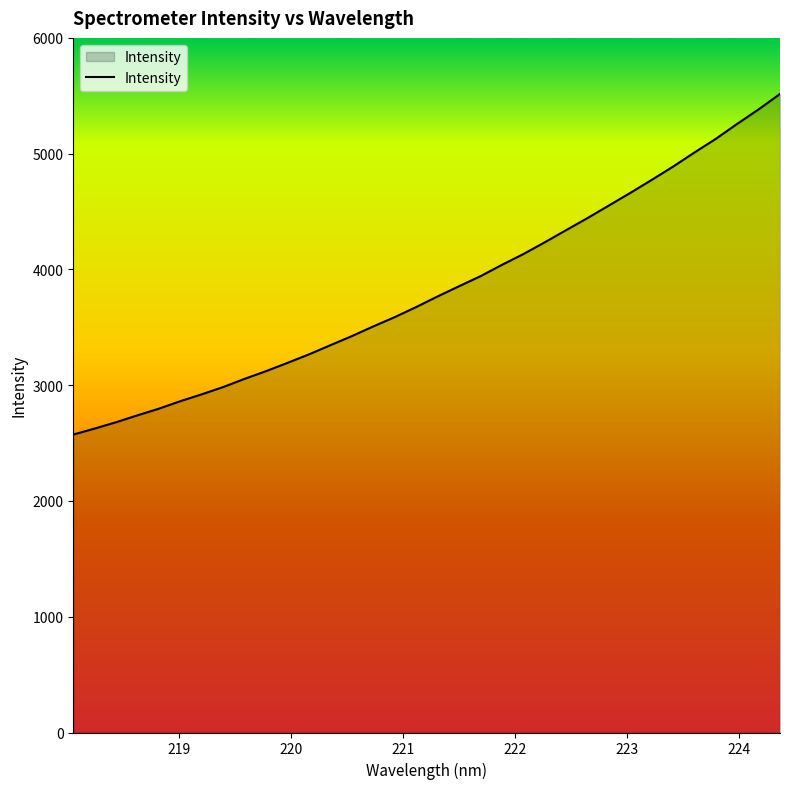

What is the maximum value shown in the chart?

5515.7